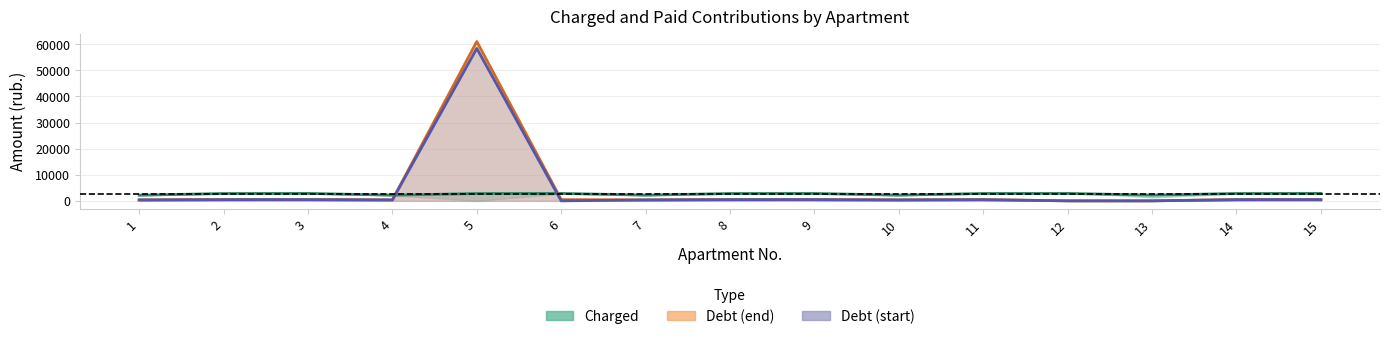

Where is charged nearest to the value 2516?

5